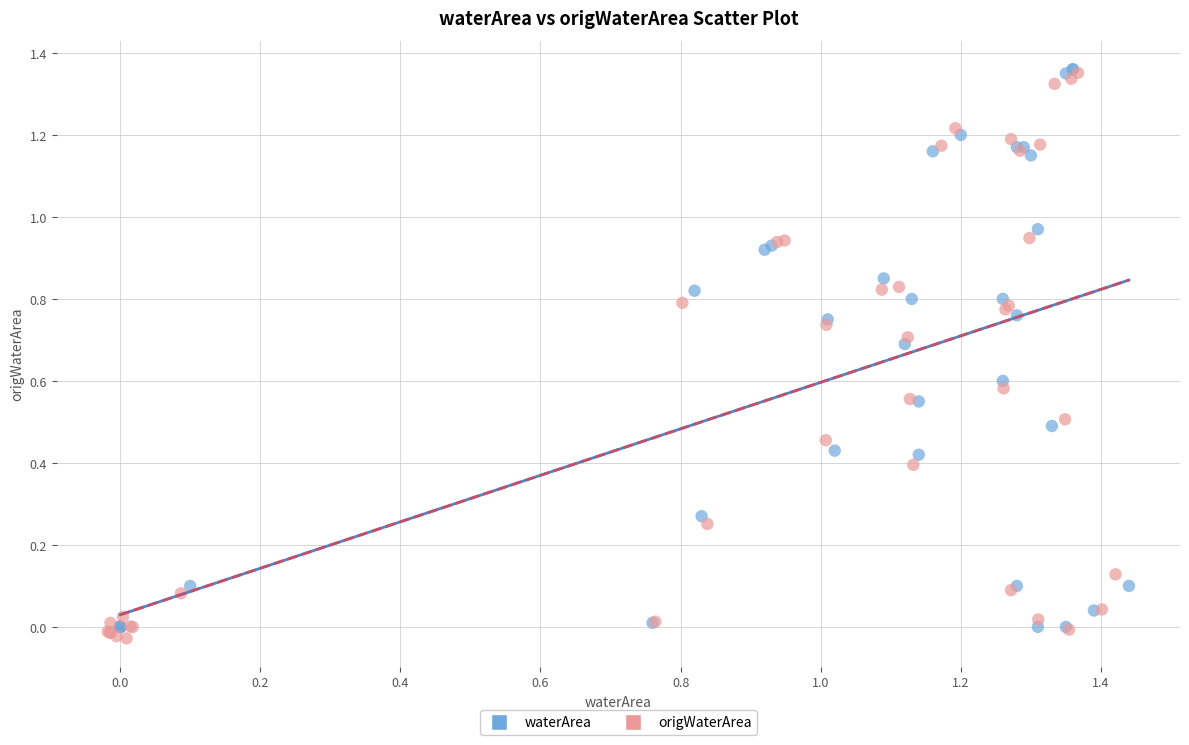

Which series contains the lowest Y value?

origWaterArea